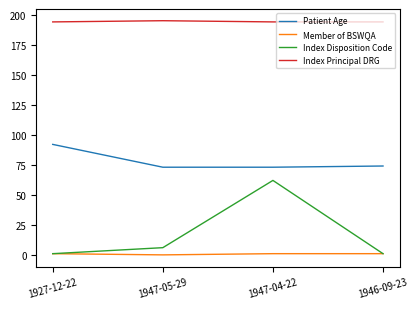

The Patient Age series shows 92 at 1927-12-22. True or false?

True